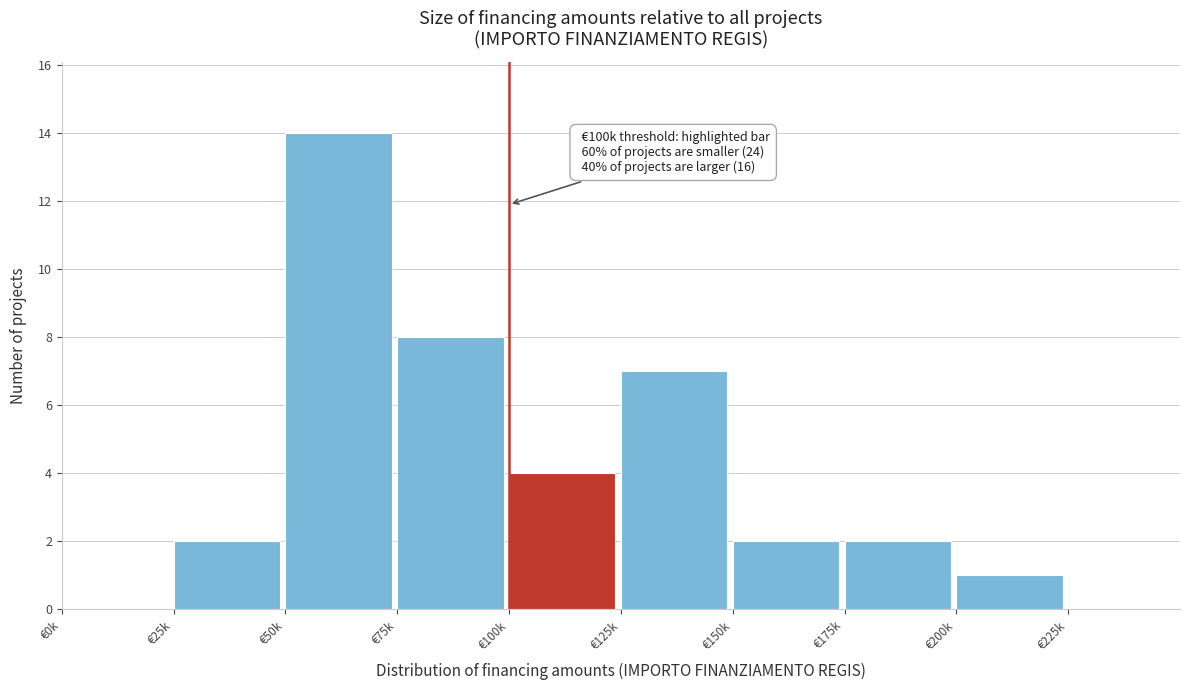

Reading right to left, transcribe all the data shown in this chart.

€225k=0	€200k=1	€175k=2	€150k=2	€125k=7	€100k=4	€75k=8	€50k=14	€25k=2	€0k=0